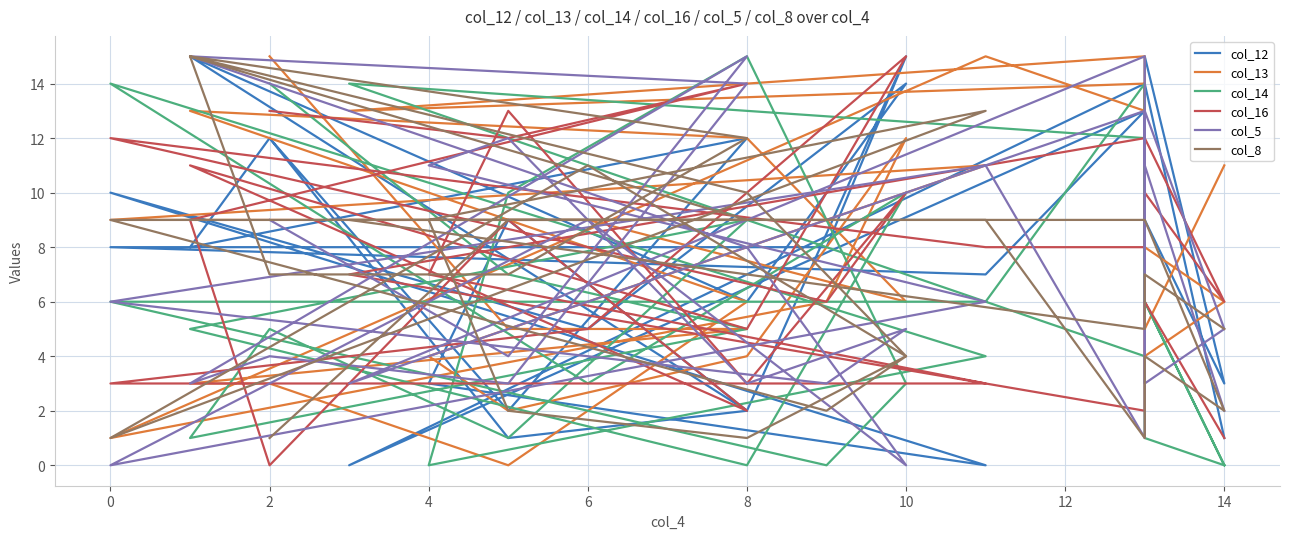

True or false: col_16 has more than 2 points higher than both neighbors.

True